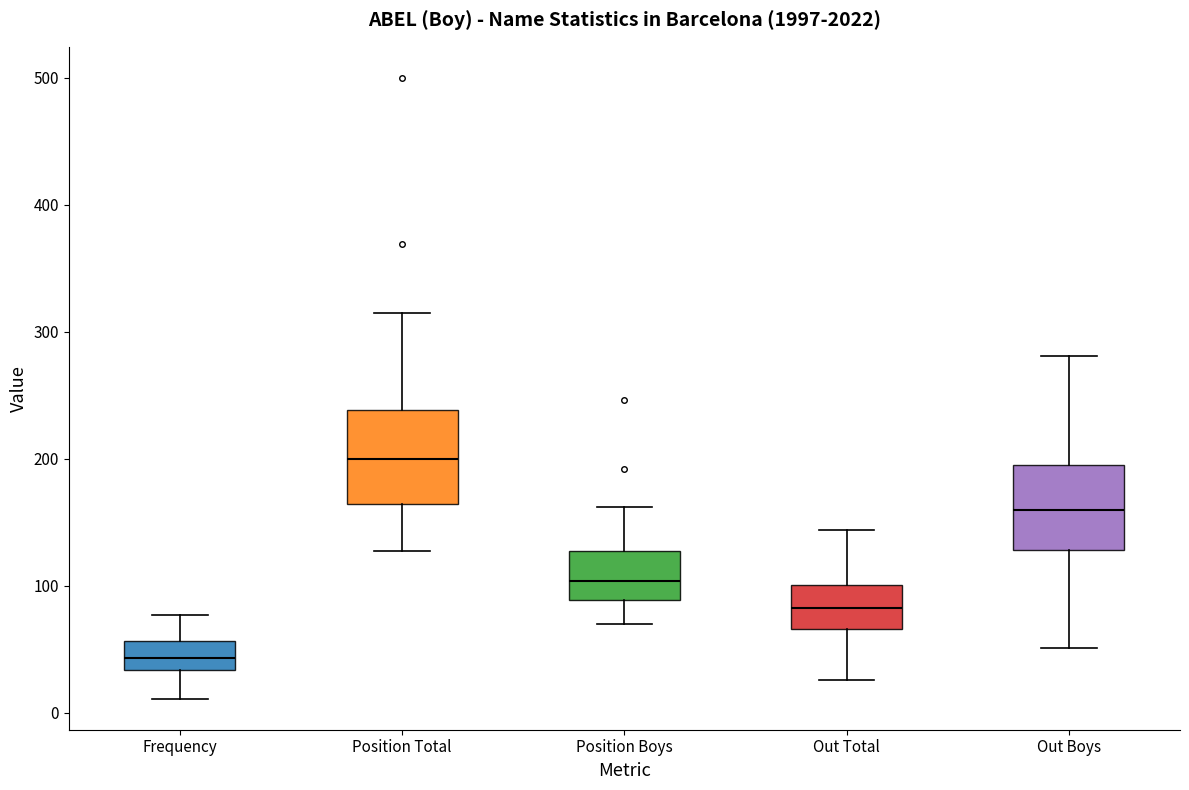

Reading left to right, read every box against the y-axis: the position of its median line, the range the box covers, and the ends of its whiskers. The values are not printed on the chart, so give them approximately, as read against the axis.

Frequency: median 40, box 30 to 60, whiskers 10 to 80
Position Total: median 200, box 160 to 240, whiskers 130 to 320
Position Boys: median 100, box 90 to 130, whiskers 70 to 160
Out Total: median 80, box 70 to 100, whiskers 30 to 140
Out Boys: median 160, box 130 to 200, whiskers 50 to 280